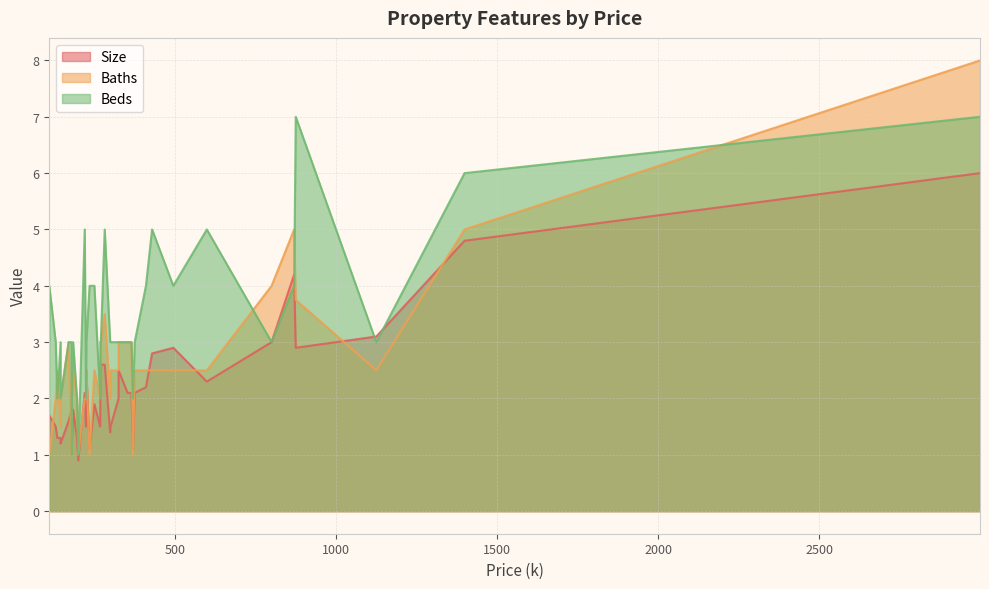

Reading left to right, list all the values displayed in this chart.

Size: 375=2.1	200=0.9	599=2.3	365=2.1	220=2.1	250=1.9	410=2.2	429=2.8	325=2.0	235=1.1	145=1.3	875=2.9	300=1.5	370=1.1	268=1.5	1399=4.8	1125=3.1	299=1.4	110=1.2	2999=6.0	282=2.6	135=1.3	179=1.8	800=3.0	145=1.2	170=1.6	495=2.9	224=1.5	325=2.5	180=1.9	269=2.6	196=1.3	180=1.2	353=2.1	110=1.7	225=2.5	270=2.6	870=4.2	184=1.8	130=1.5
Baths: 375=2.5	200=1.0	599=2.5	365=3.0	220=2.0	250=2.5	410=2.5	429=2.5	325=2.5	235=1.0	145=1.5	875=3.8	300=2.5	370=1.0	268=2.0	1399=5.0	1125=2.5	299=2.0	110=1.0	2999=8.0	282=3.5	135=2.5	179=1.0	800=4.0	145=2.0	170=3.0	495=2.5	224=2.0	325=3.0	180=1.0	269=3.0	196=2.0	180=2.0	353=3.0	110=1.0	225=2.5	270=3.0	870=5.0	184=2.5	130=2.0
Beds: 375=3.0	200=1.0	599=5.0	365=3.0	220=5.0	250=4.0	410=4.0	429=5.0	325=3.0	235=4.0	145=3.0	875=7.0	300=3.0	370=2.0	268=2.0	1399=6.0	1125=3.0	299=3.0	110=3.0	2999=7.0	282=5.0	135=2.0	179=3.0	800=3.0	145=2.0	170=3.0	495=4.0	224=2.0	325=3.0	180=1.0	269=3.0	196=2.0	180=2.0	353=3.0	110=4.0	225=3.0	270=3.0	870=4.0	184=3.0	130=3.0